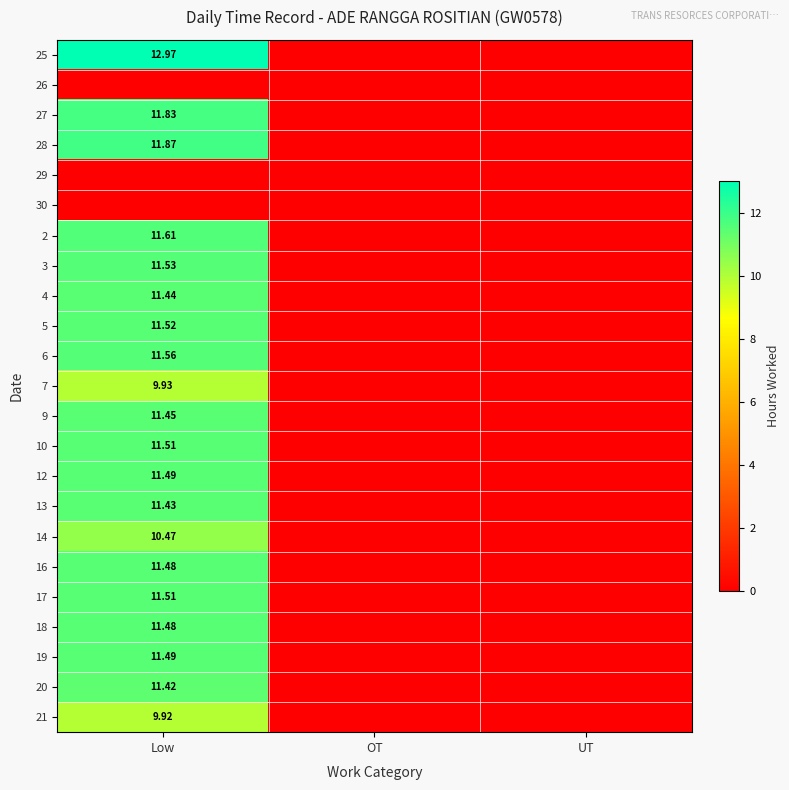

At which label does 20 reach its minimum?

OT